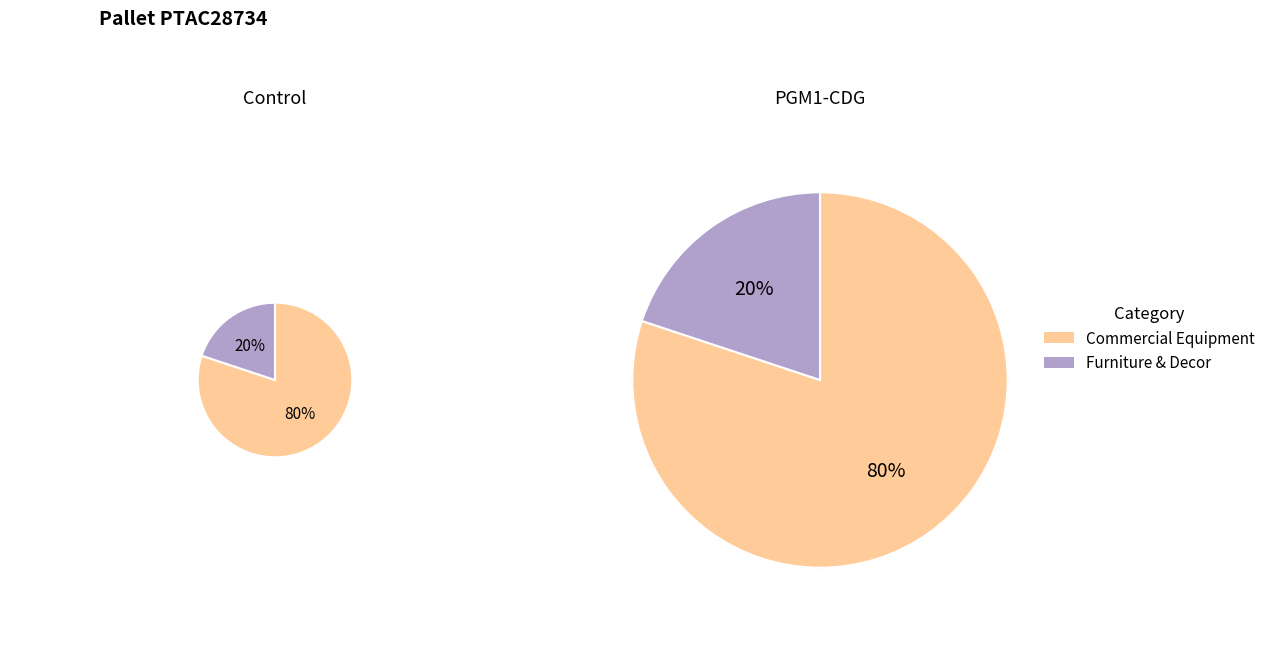

Rank the categories by value from lowest to highest.

Furniture & Decor, Commercial Equipment